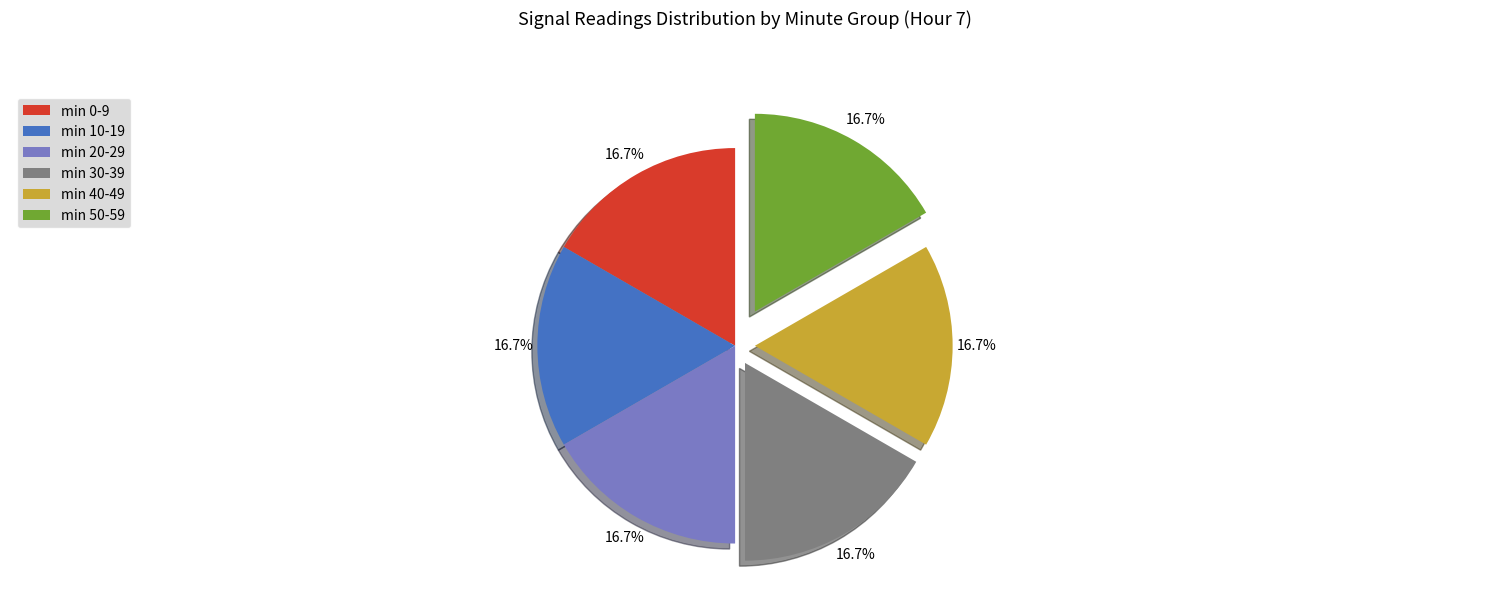

Does min 20-29 represent more than half of the total?

No